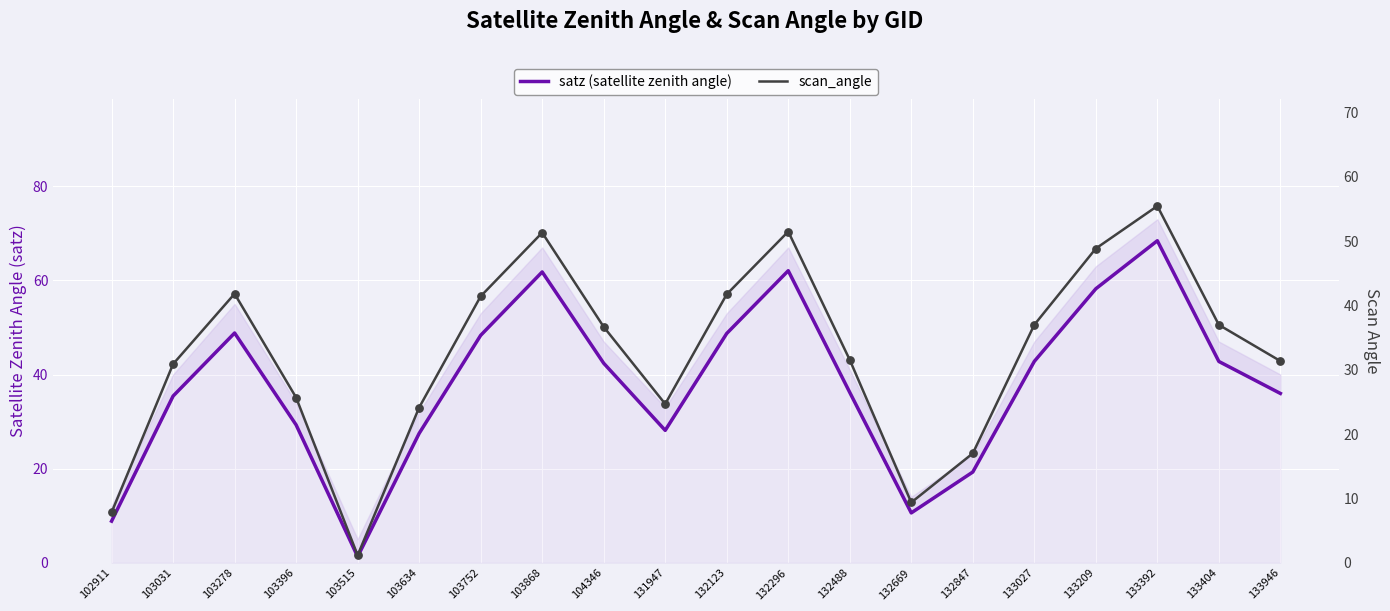

Which series contains the highest Y value?

satz (satellite zenith angle)